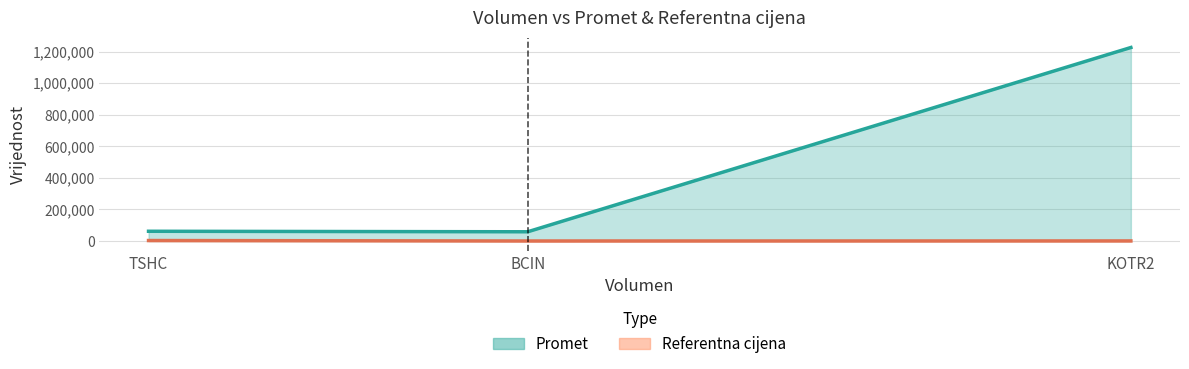

Reading left to right, what are all the values shown in this chart?

61640.0	58456.8	1225805.0